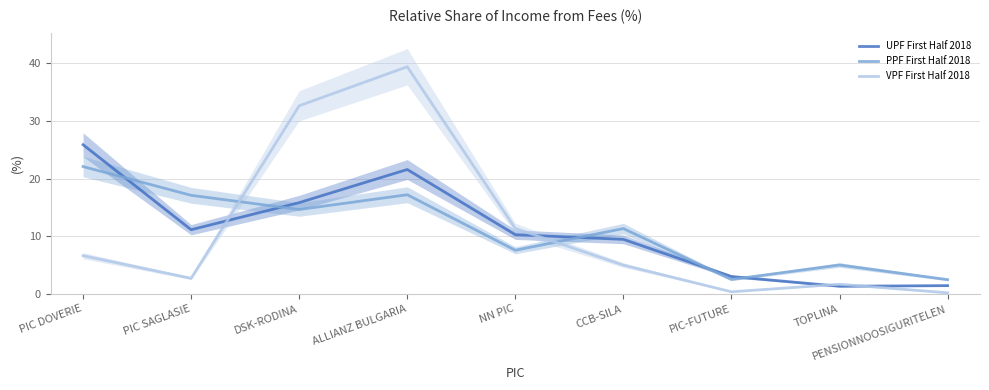

What is the highest value of the VPF First Half 2018 series?

39.4